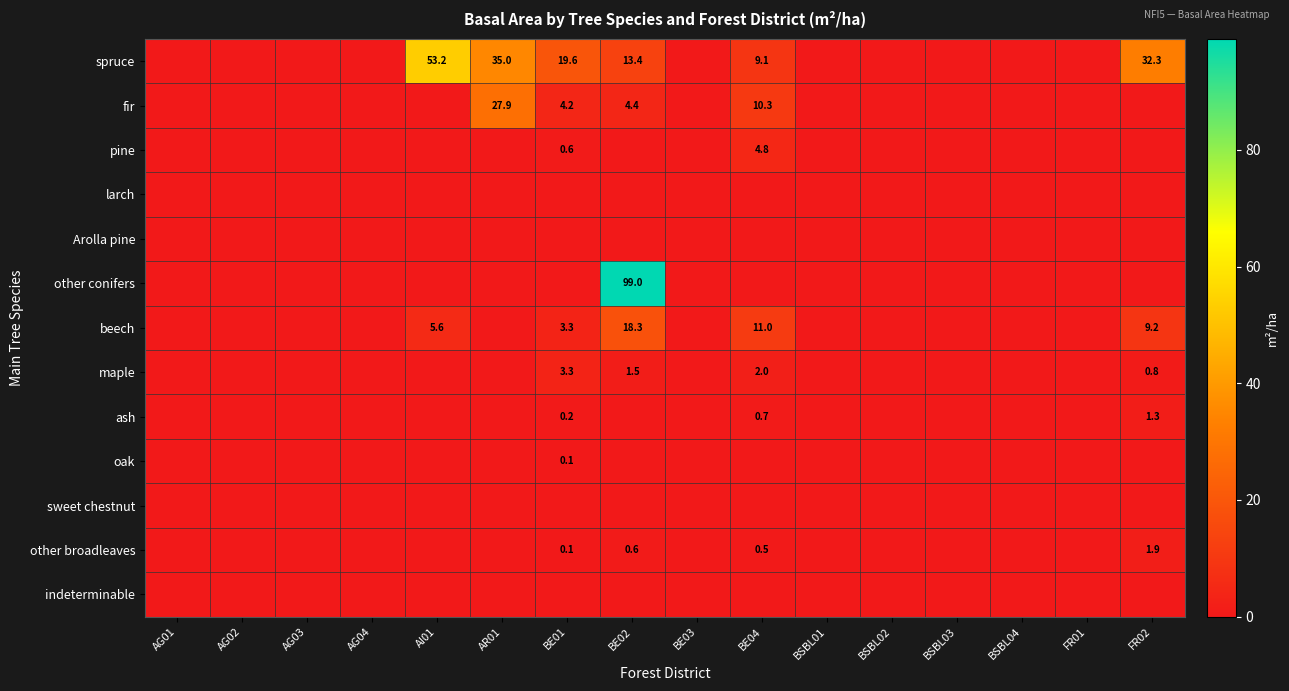

At which category is the sum across all series the highest?

BE02